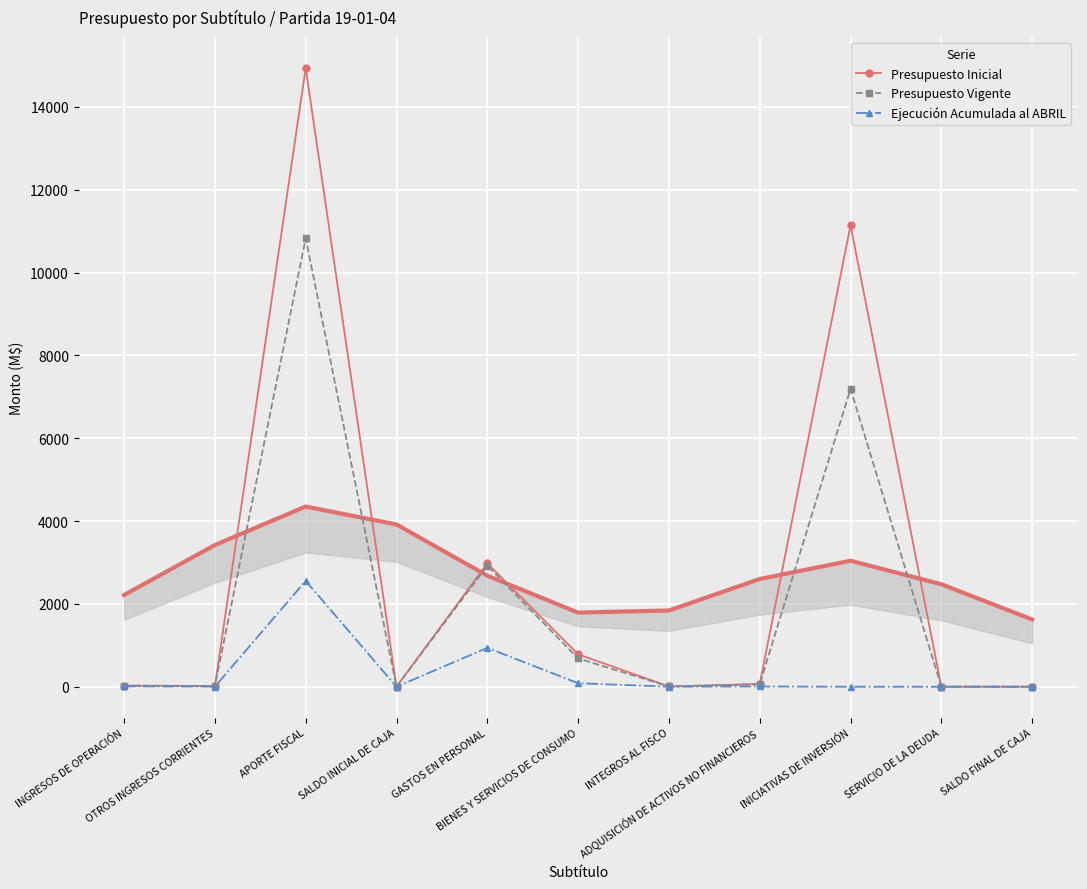

Reading left to right, list all the values displayed in this chart.

Presupuesto Inicial: 26.2	17.6	14934.9	1.0	2978.9	783.7	6.7	66.7	11141.6	1.0	1.0
Presupuesto Vigente: 26.2	17.6	10824.3	1.0	2924.3	683.7	6.7	60.7	7191.6	1.0	1.0
Ejecución Acumulada al ABRIL: 9.2	4.3	2555.8	0.0	940.1	84.9	1.5	7.2	0.0	0.0	0.0